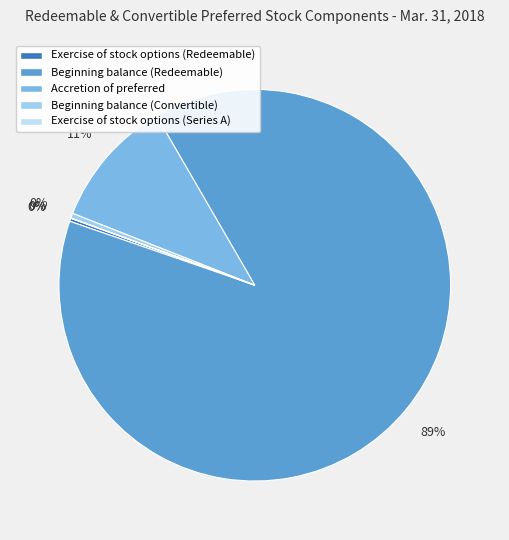

To the nearest percent, what is the difference between the largest and smallest slice percentages?

89%